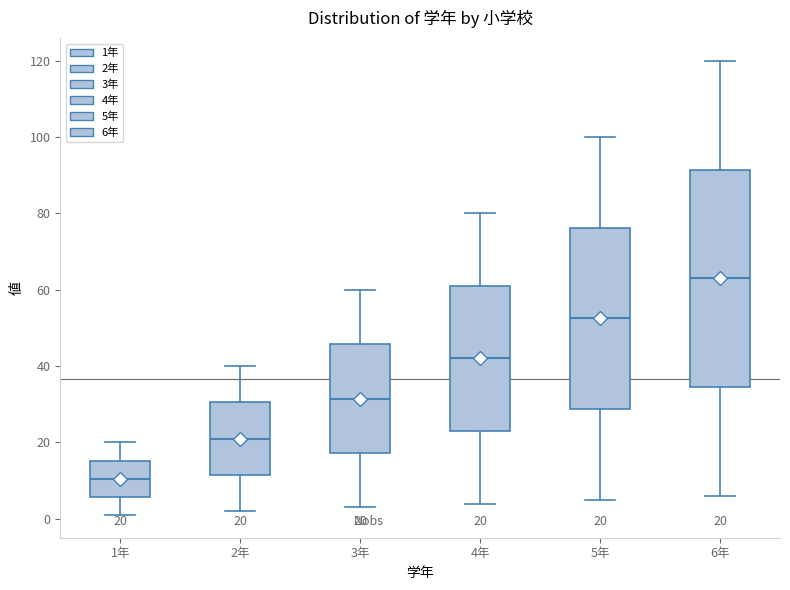

Which box's median line is the highest?

6年